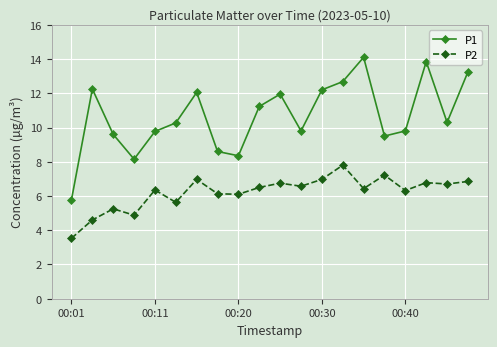

Which series has the largest range (max minus min)?

P1